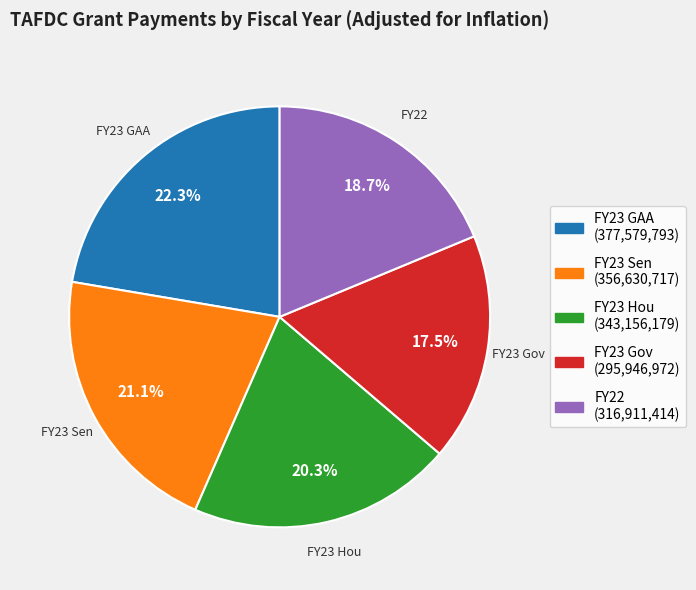

Is it true that FY23 Gov is 8% of the pie?

False